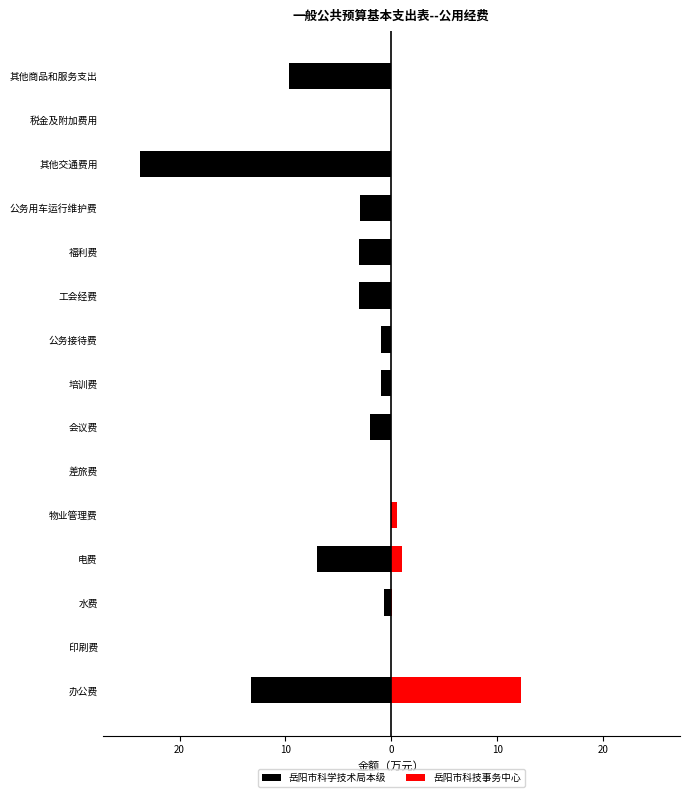

What is the maximum value shown in the chart?

12.2